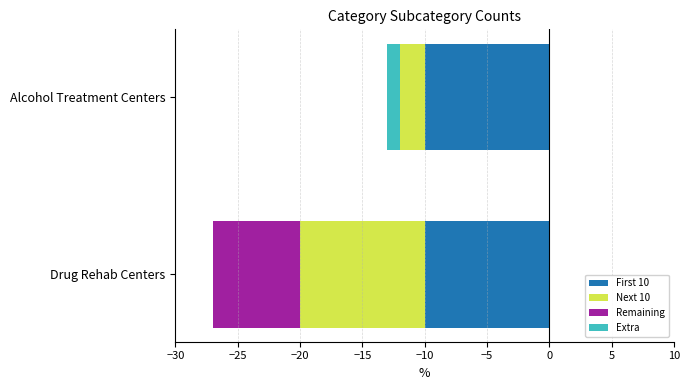

Count the number of data series in this chart.

4